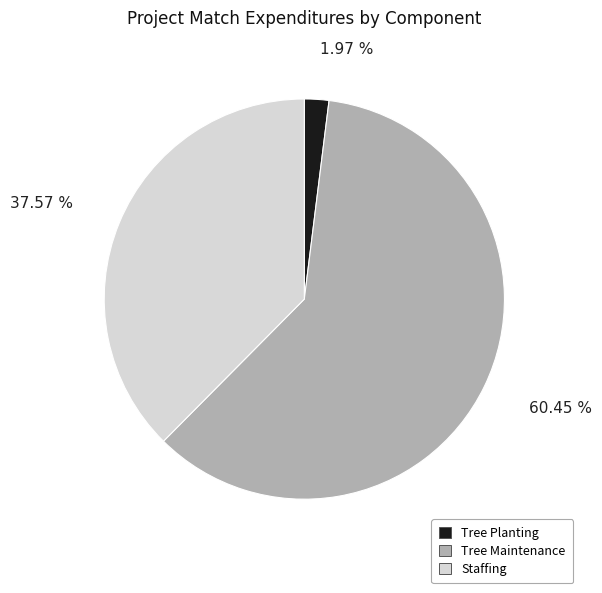

Does Tree Maintenance represent more than half of the total?

Yes